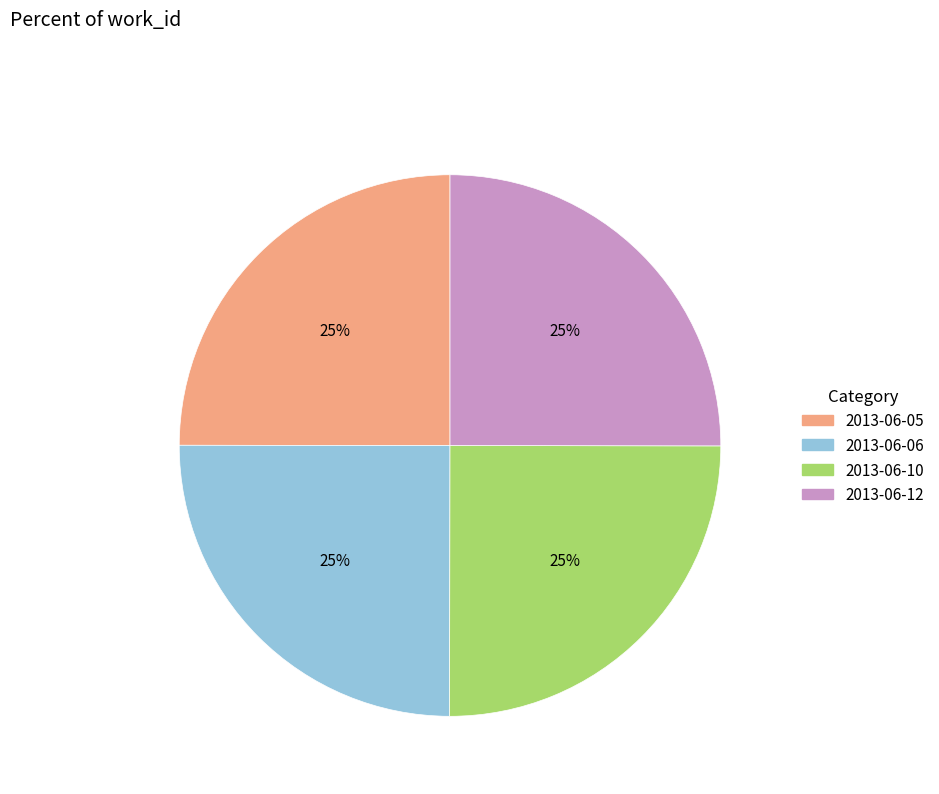

Does 2013-06-12 account for over 50% of the chart?

No